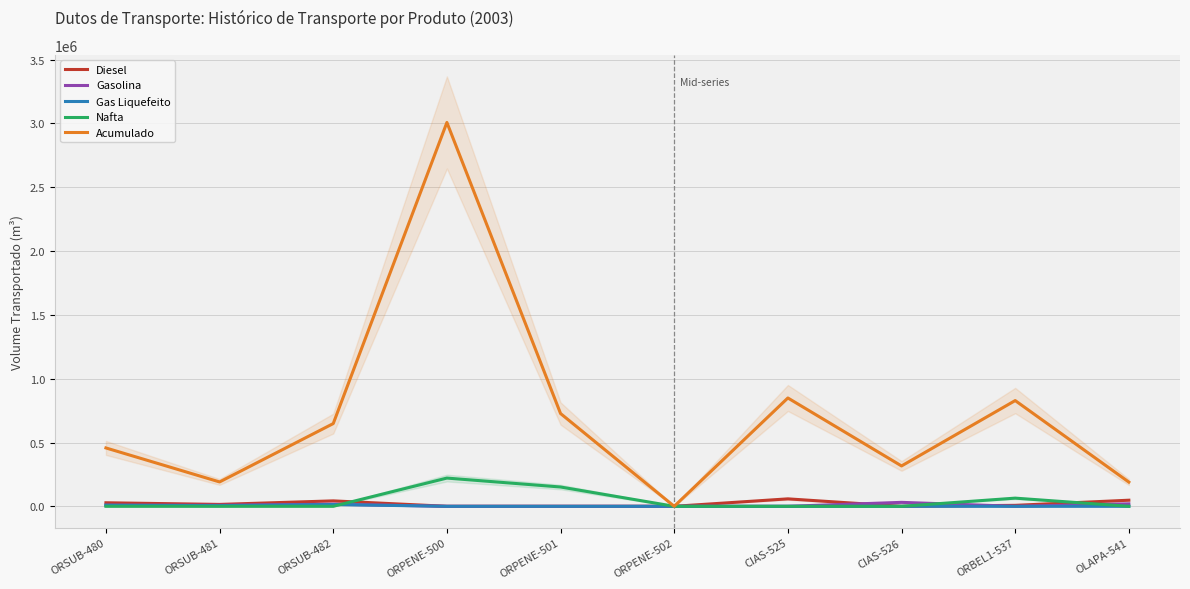

Where is the first local minimum for Gas Liquefeito?

ORSUB-481